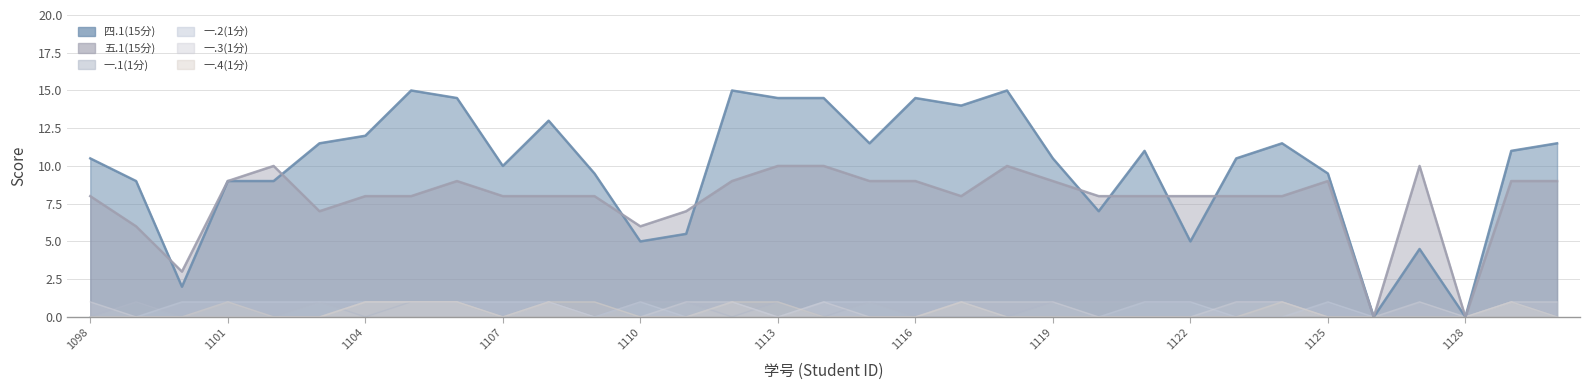

Where is 一.2(1分) nearest to the value 0?

1098